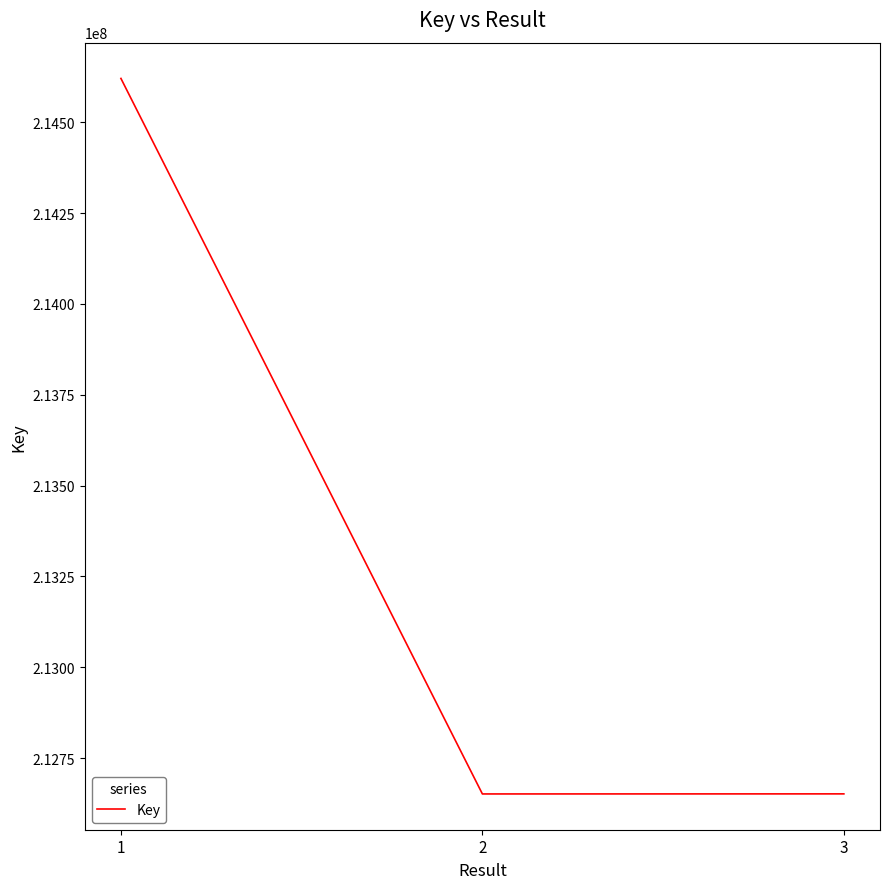

What is the change in value from 1 to 2?

-1968464